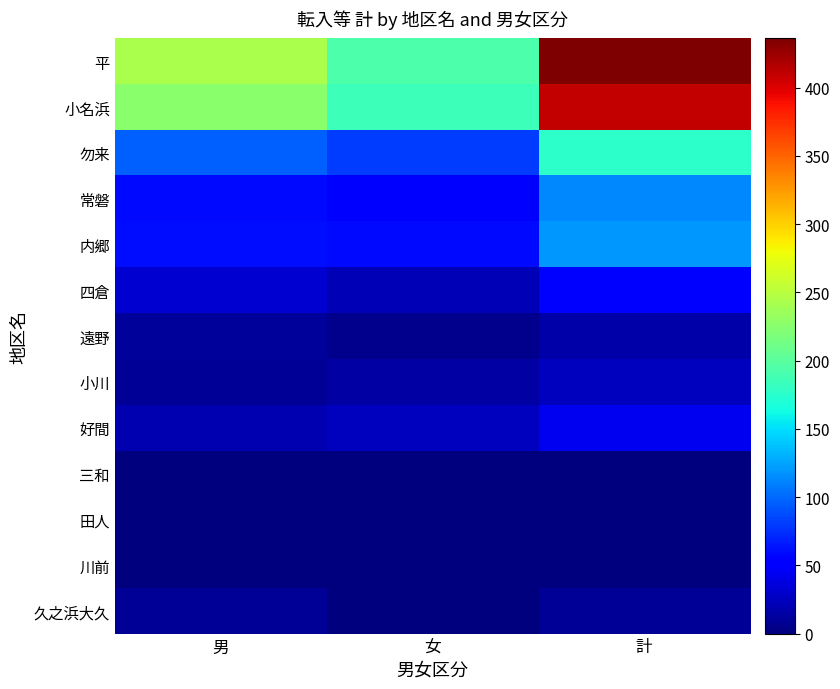

Reading right to left, extract all data points from this chart.

平: 計=436	女=193	男=243
小名浜: 計=410	女=185	男=225
勿来: 計=177	女=81	男=96
常磐: 計=113	女=55	男=58
内郷: 計=120	女=59	男=61
四倉: 計=54	女=22	男=32
遠野: 計=17	女=6	男=11
小川: 計=24	女=15	男=9
好間: 計=44	女=24	男=20
三和: 計=0	女=0	男=0
田人: 計=1	女=1	男=0
川前: 計=1	女=1	男=0
久之浜大久: 計=9	女=0	男=9